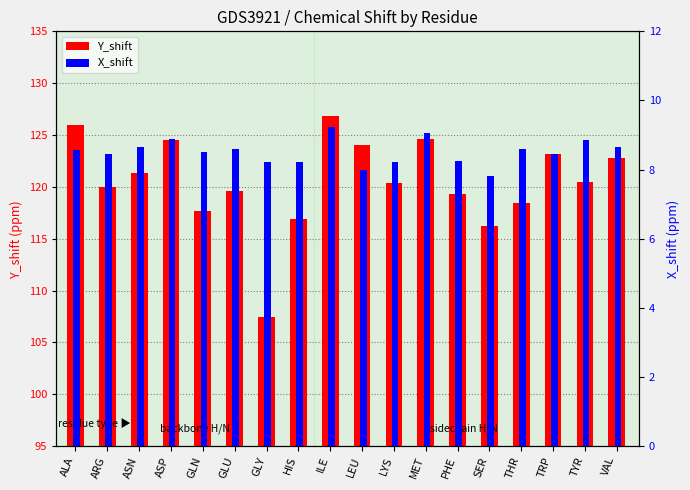

Reading left to right, extract all data points from this chart.

Y_shift: ALA=125.9	ARG=120.0	ASN=121.3	ASP=124.5	GLN=117.7	GLU=119.6	GLY=107.4	HIS=116.9	ILE=126.8	LEU=124.1	LYS=120.3	MET=124.6	PHE=119.3	SER=116.2	THR=118.5	TRP=123.1	TYR=120.5	VAL=122.8
X_shift: ALA=8.6	ARG=8.5	ASN=8.6	ASP=8.9	GLN=8.5	GLU=8.6	GLY=8.2	HIS=8.2	ILE=9.2	LEU=8.0	LYS=8.2	MET=9.1	PHE=8.2	SER=7.8	THR=8.6	TRP=8.4	TYR=8.8	VAL=8.7